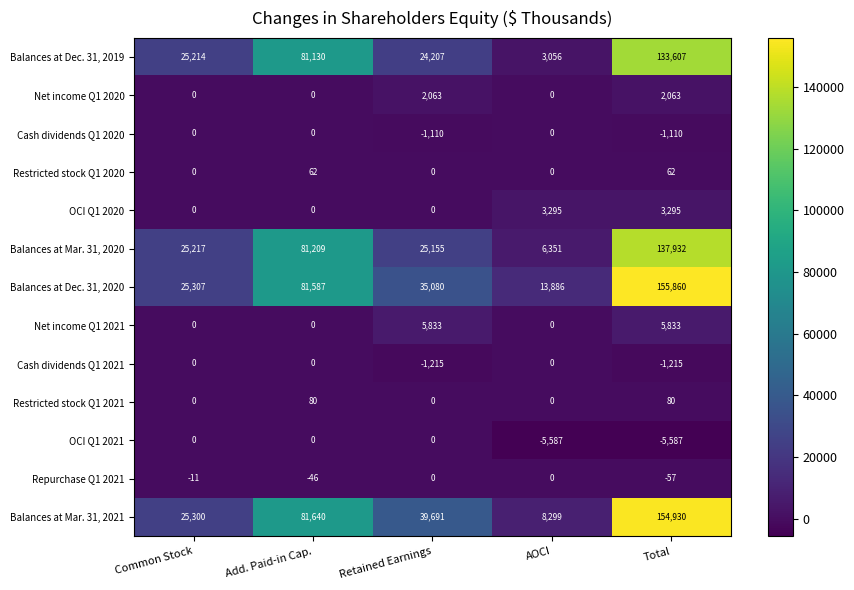

What is the sum of the Restricted stock Q1 2021 values at Total and Common Stock?

80